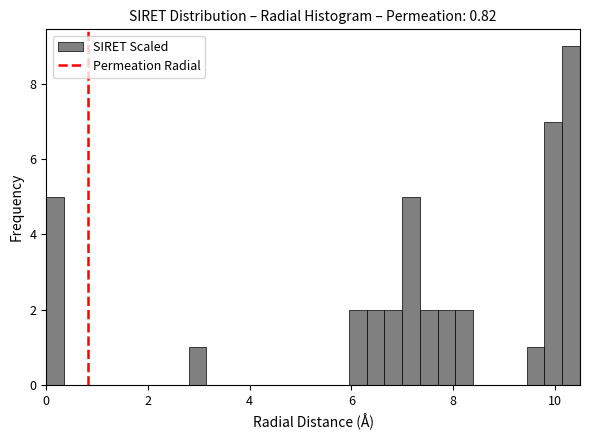

Read against the x-axis, roughly where is the centre of the tallest bar?

10.4